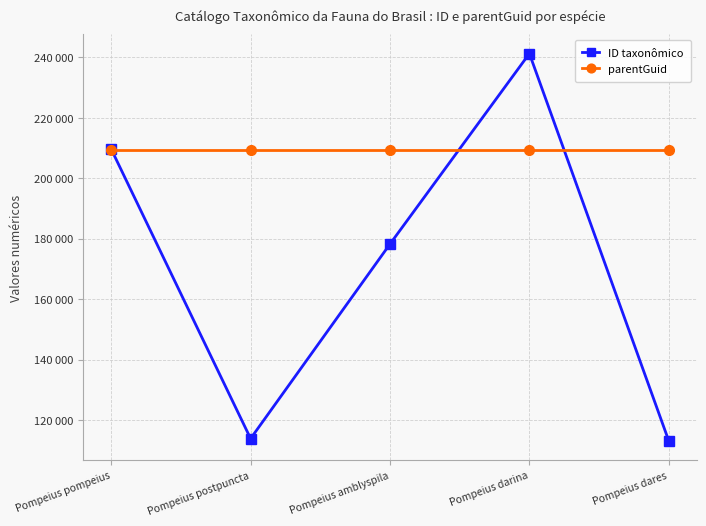

How many times do parentGuid and ID taxonômico cross each other?

3